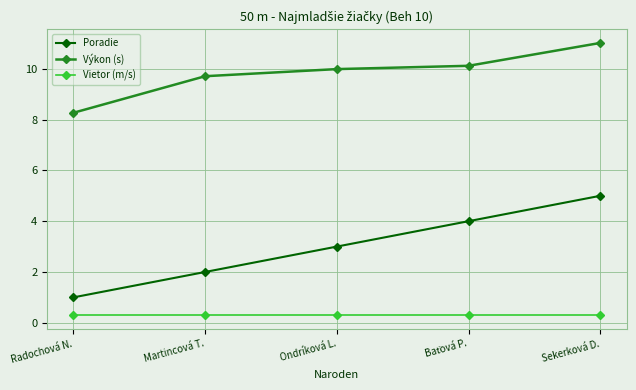

How many lines are shown in the chart?

3